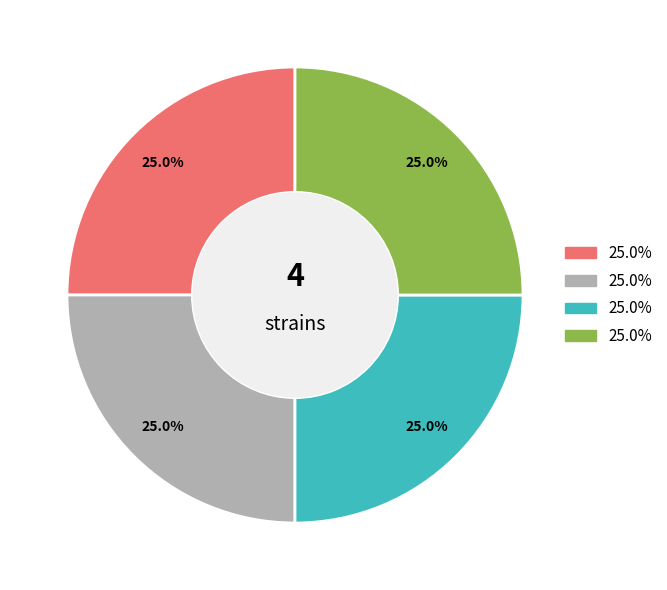

Is there any slice that represents more than half of the pie?

No